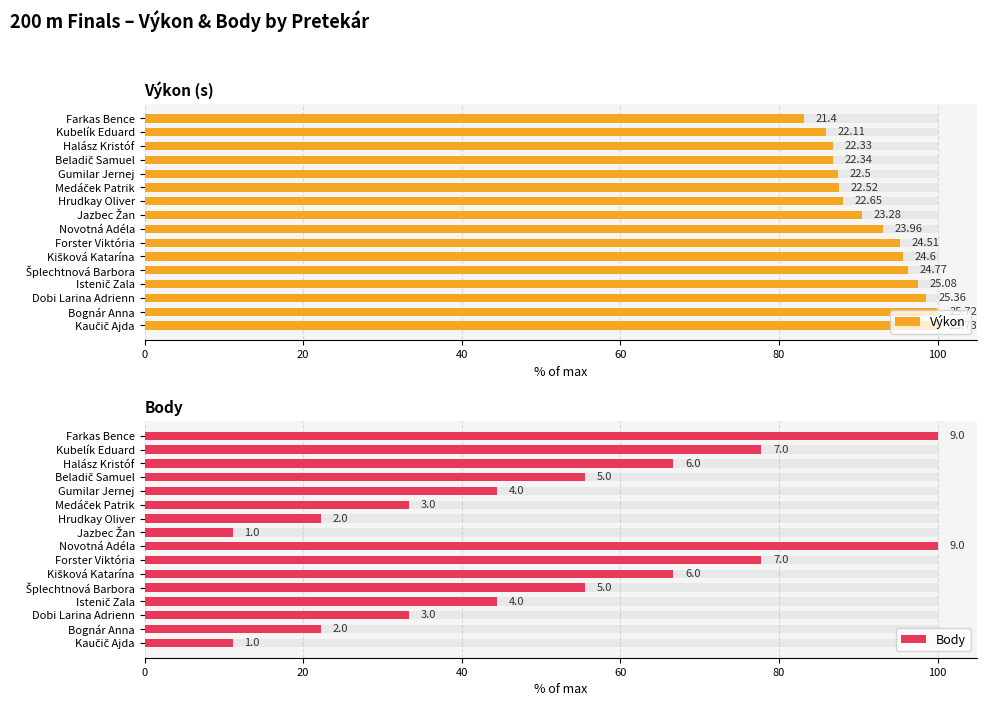

What is the difference between the second highest and second lowest values in the Výkon series?

14.0